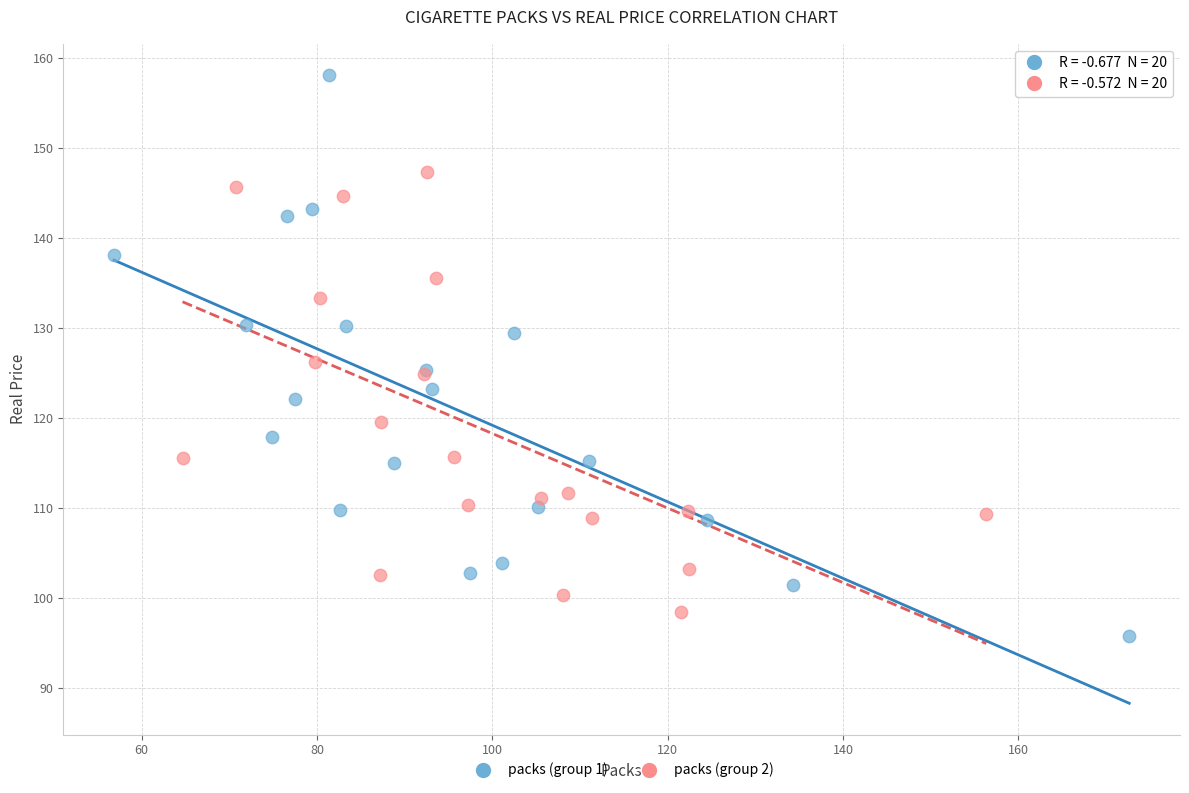

Which series has the widest spread of Y values?

packs (group 1)